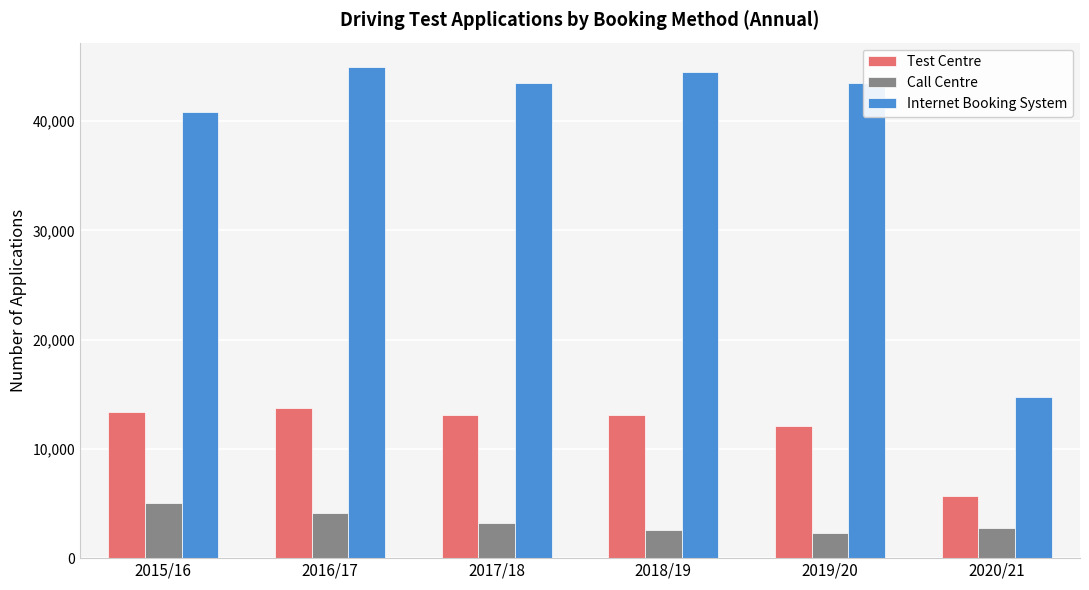

What is the difference between the Test Centre values at 2016/17 and 2018/19?

627